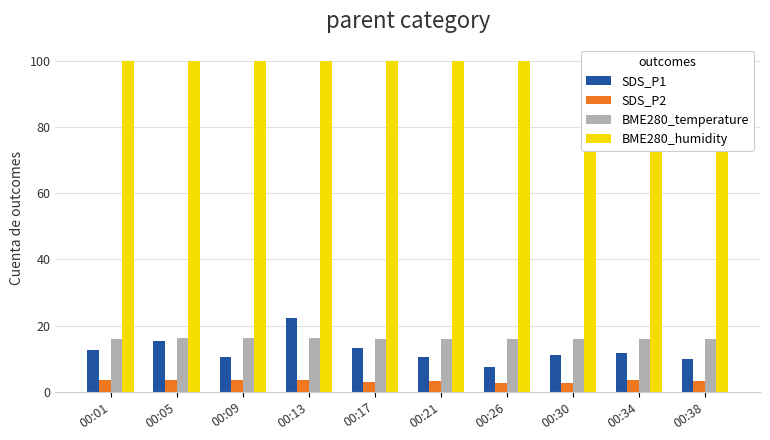

How many bars are there in each group?

4